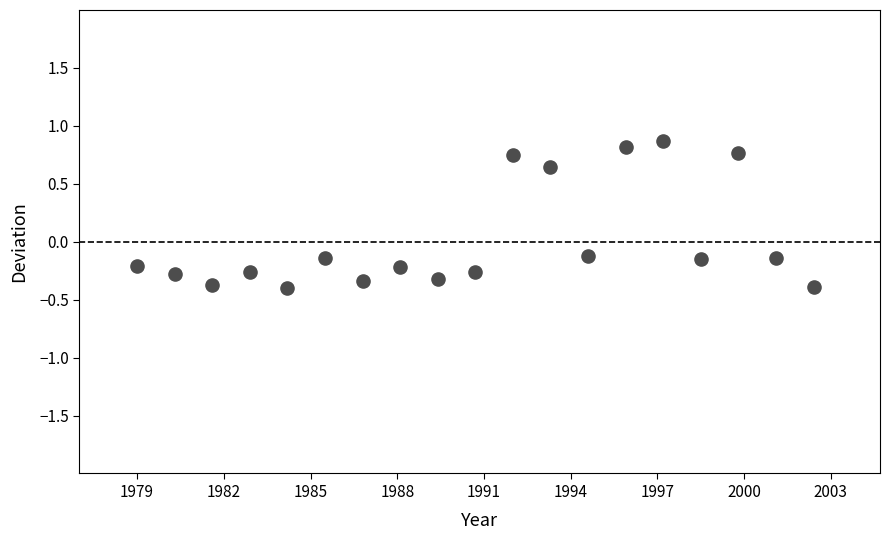

What is the range of X values (max minus min)?

23.4